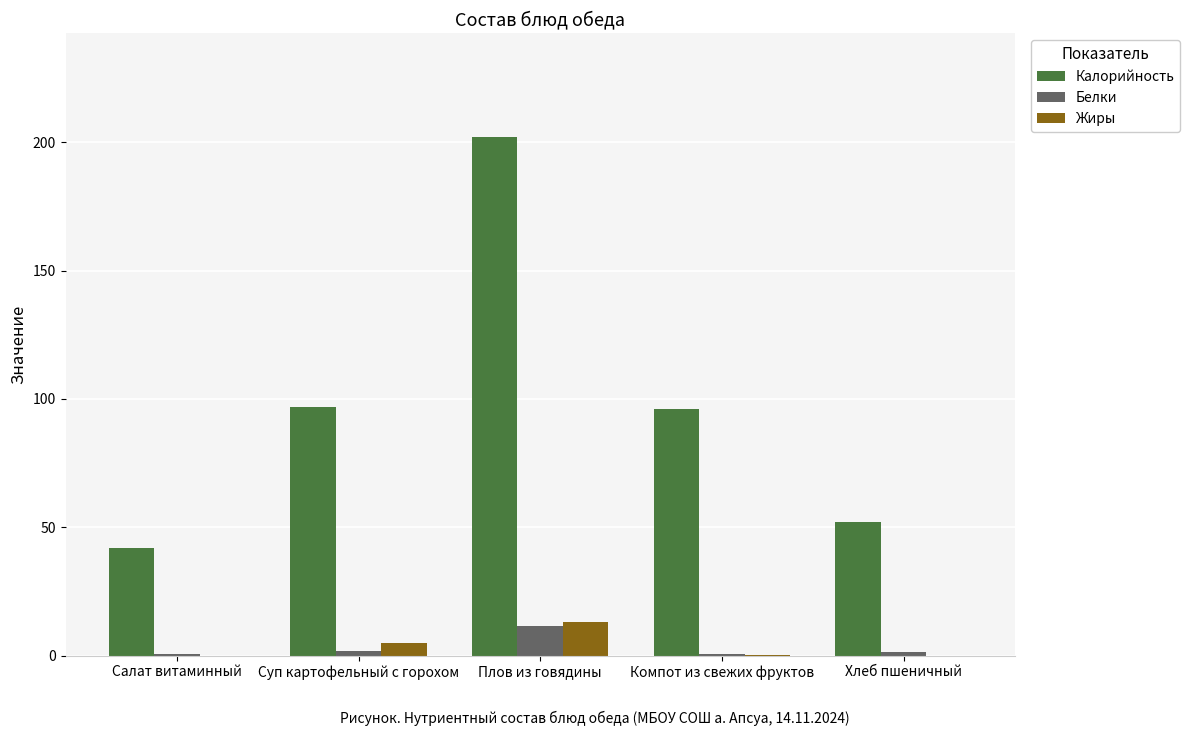

True or false: Белки has a value of 0.5 at Салат витаминный.

True